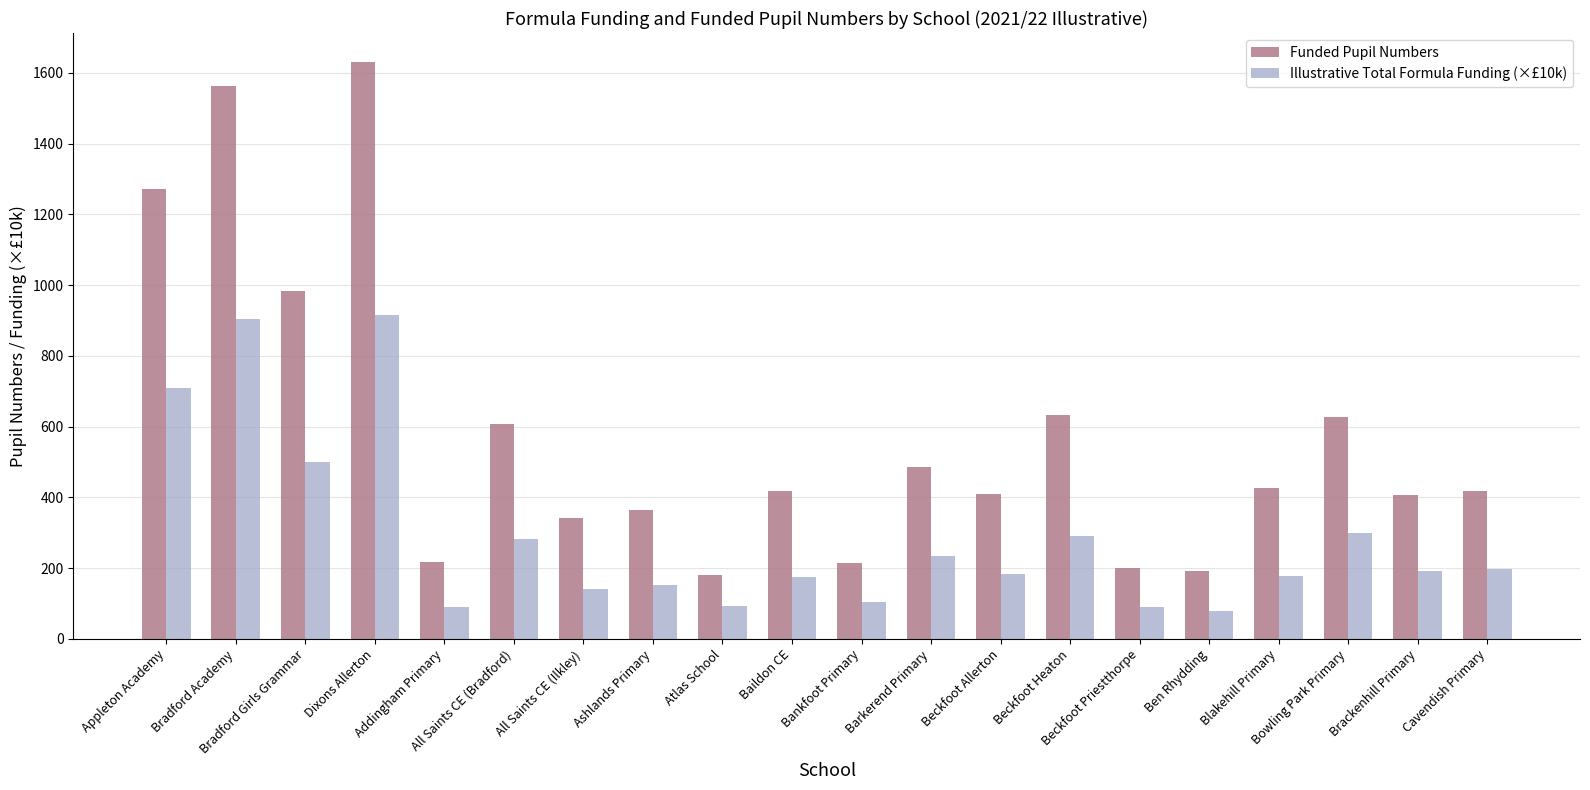

How many data points does each series have?

20